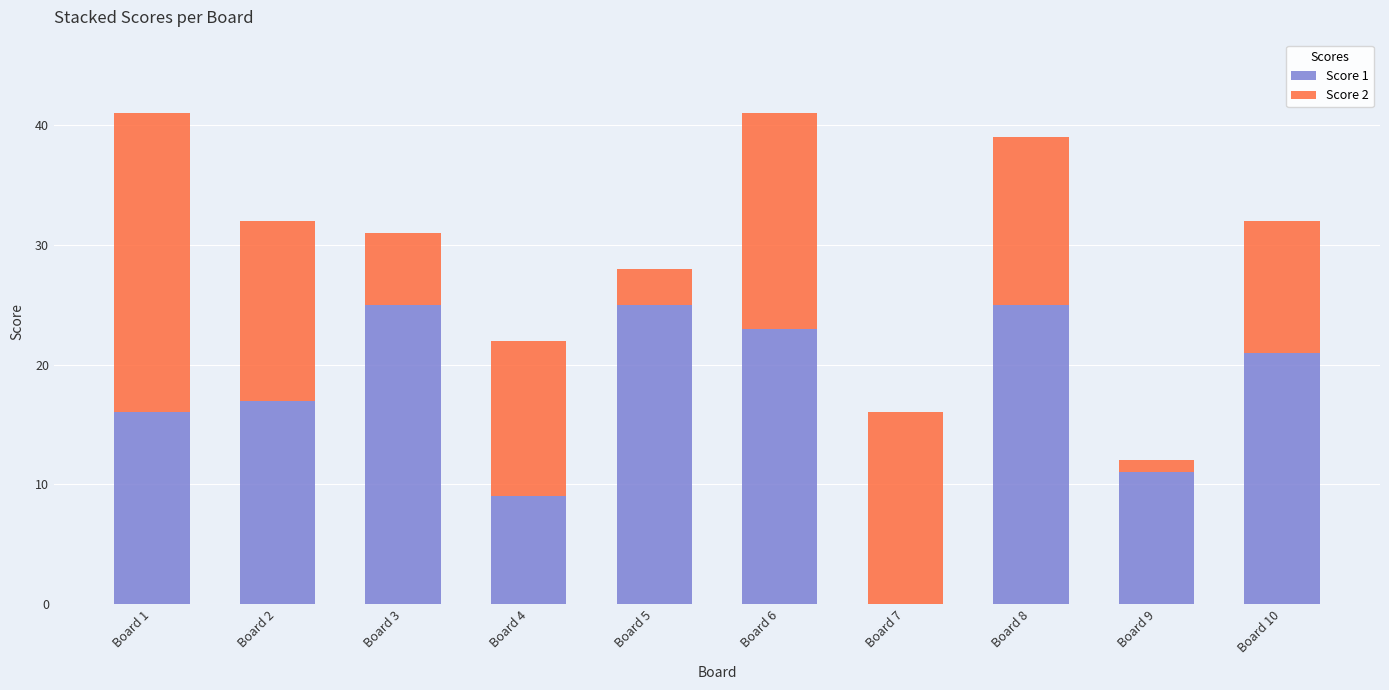

What is the total value across all series at Board 5?

28